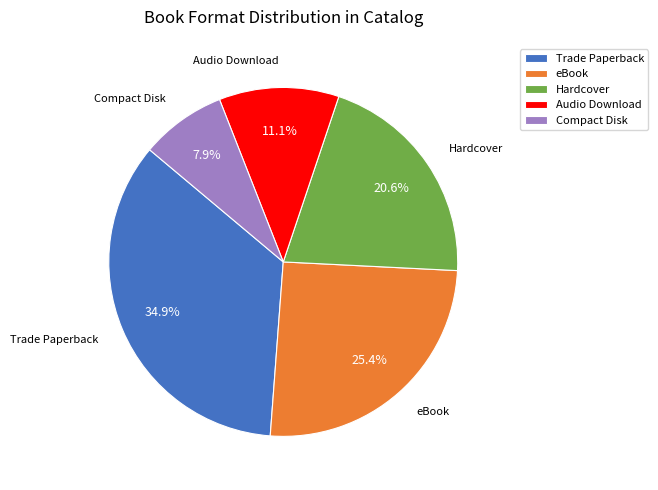

What is the smallest slice in the pie chart?

Compact Disk